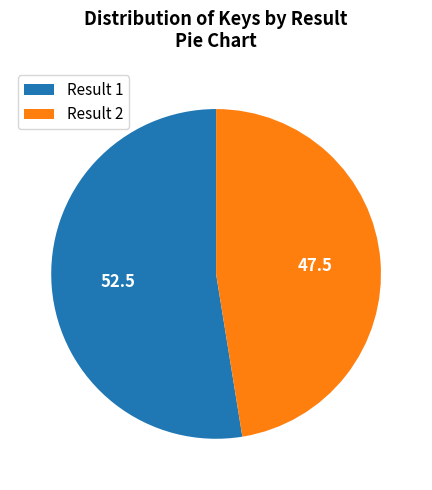

Which slice is the largest?

Result 1